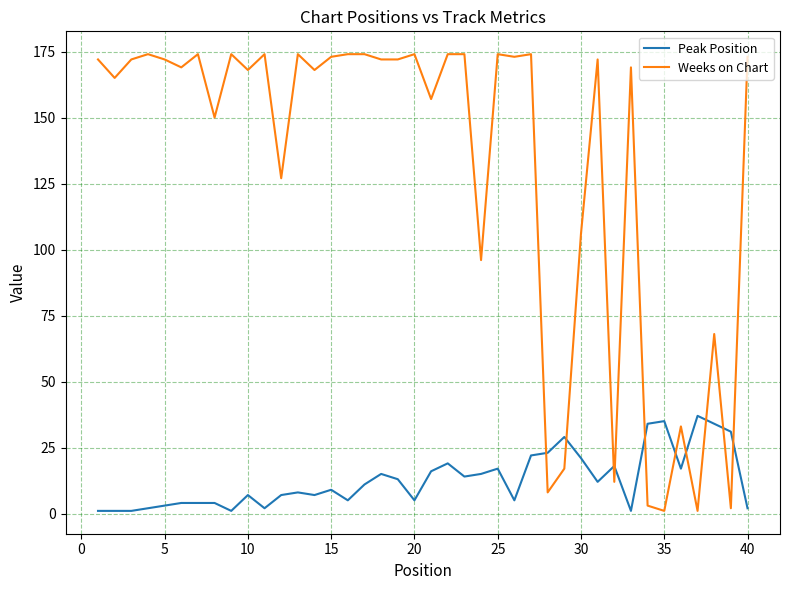

How many series are shown in this chart?

2